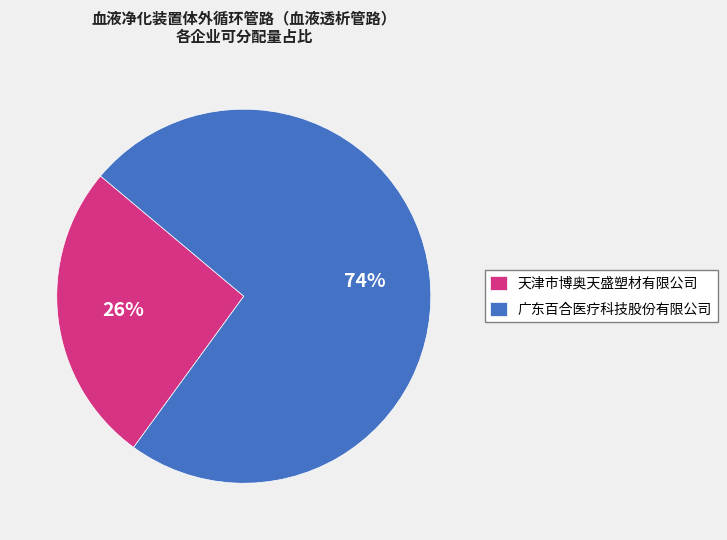

True or false: 天津市博奥天盛塑材有限公司 accounts for 19% of the total.

False